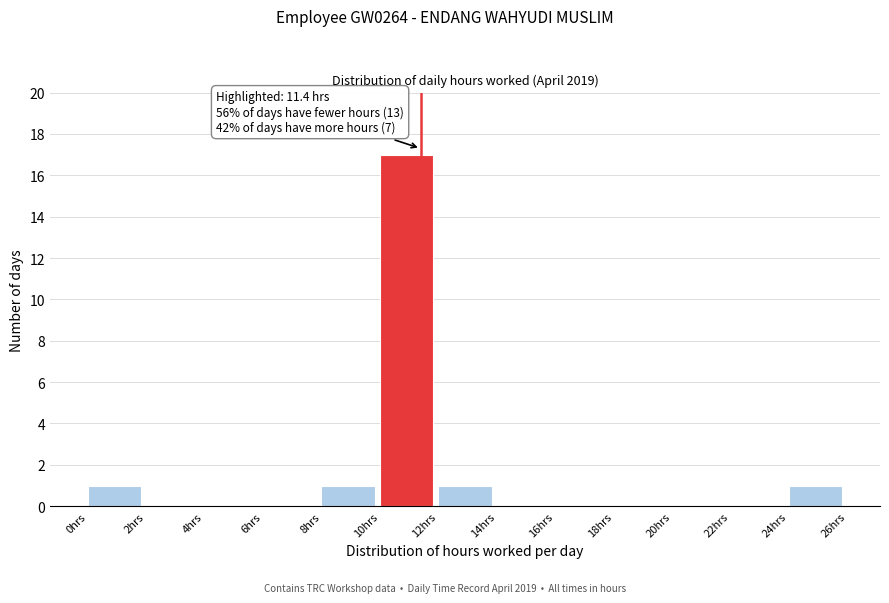

Which range on the x-axis has the tallest bar?

10 to 12